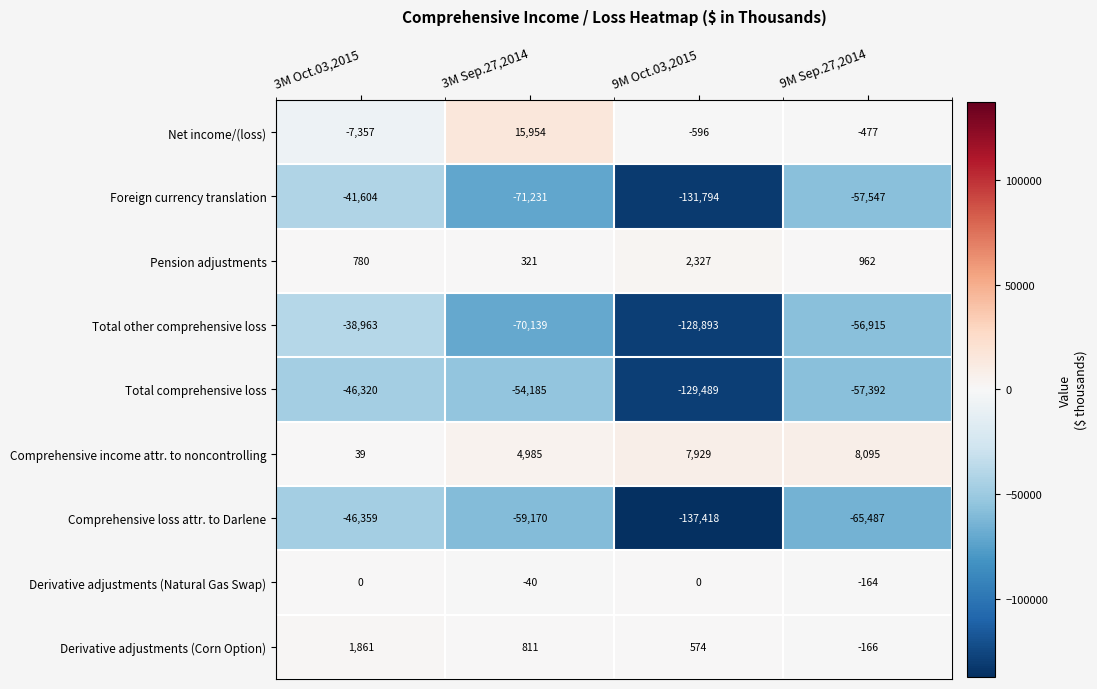

What is the difference between the maximum and second lowest values in the Comprehensive income attr. to noncontrolling series?

3110